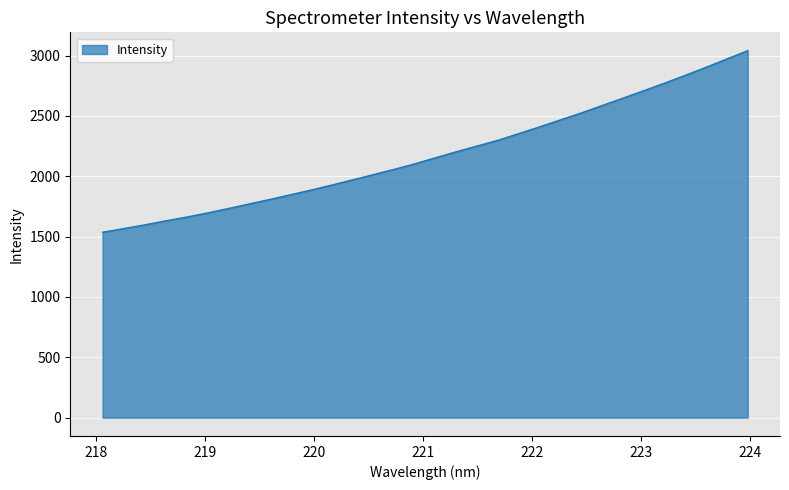

What is the difference between the maximum and minimum values?

1504.9